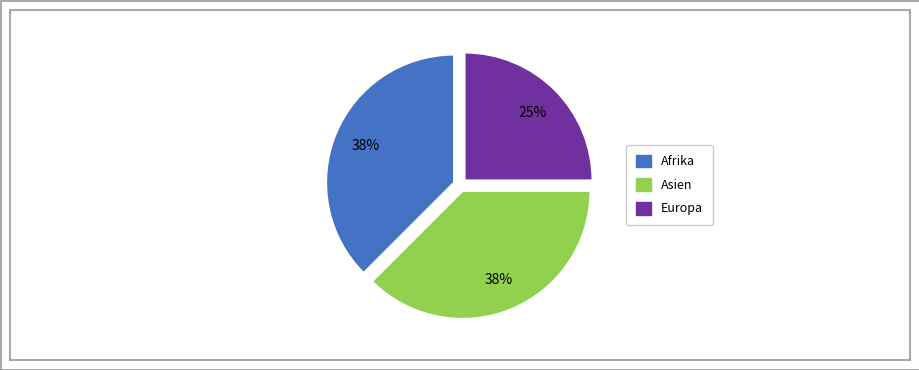

The Afrika slice represents 29% of the pie. True or false?

False